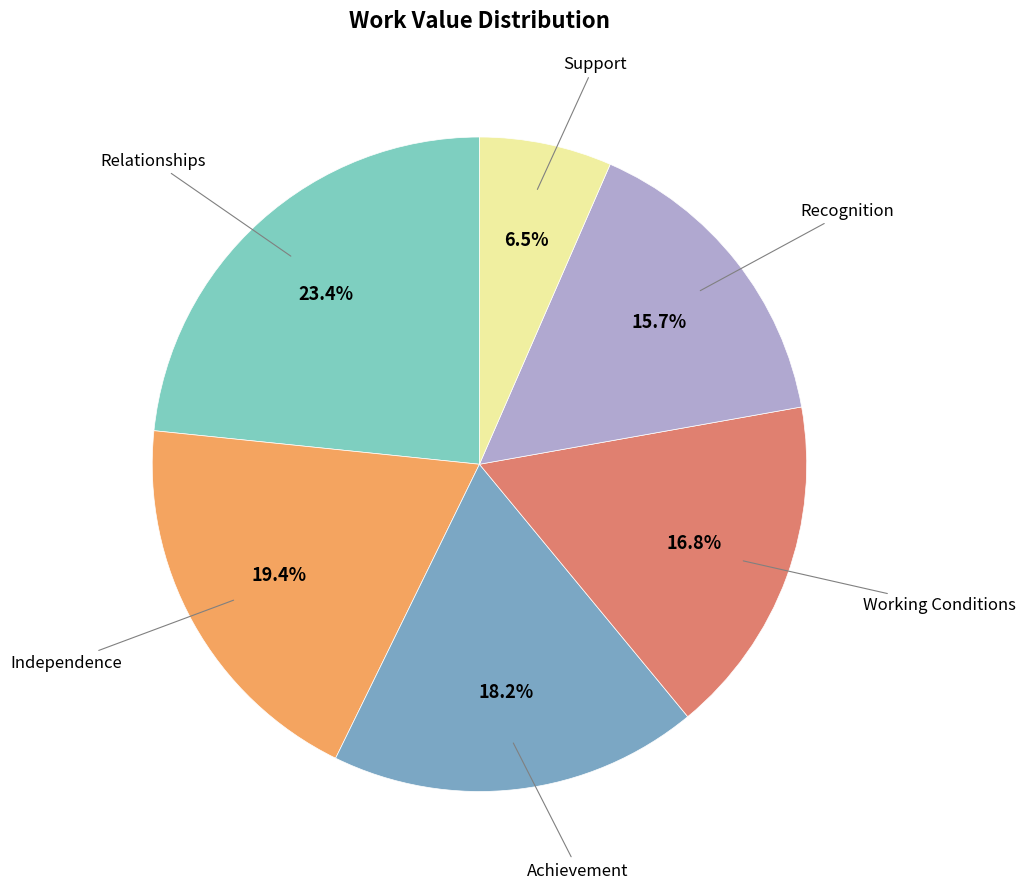

The Relationships slice represents 23% of the pie. True or false?

True